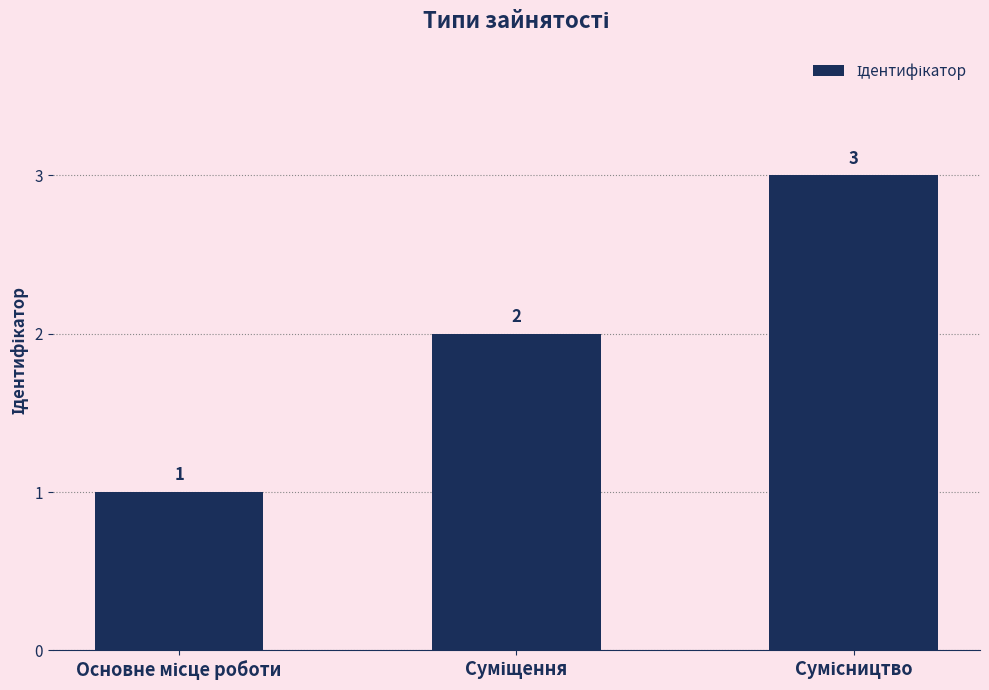

Does the chart contain stacked bars?

No